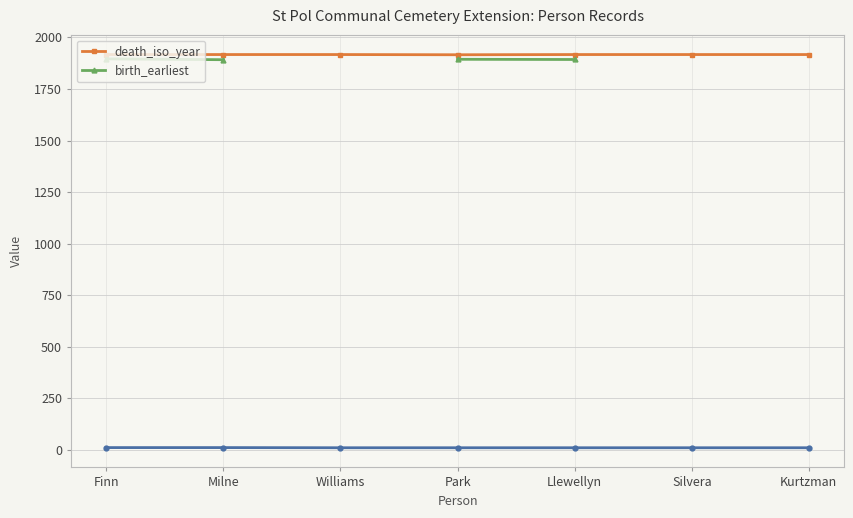

Does the chart display data point markers on the line(s)?

Yes